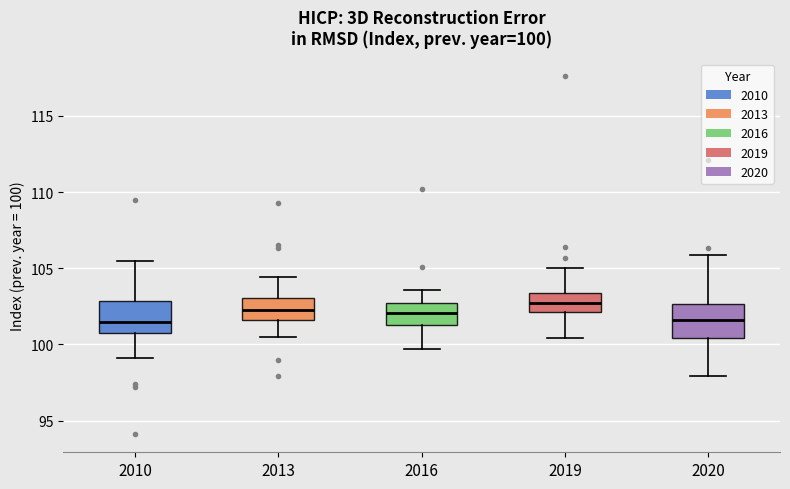

Which box has the highest median line?

2019